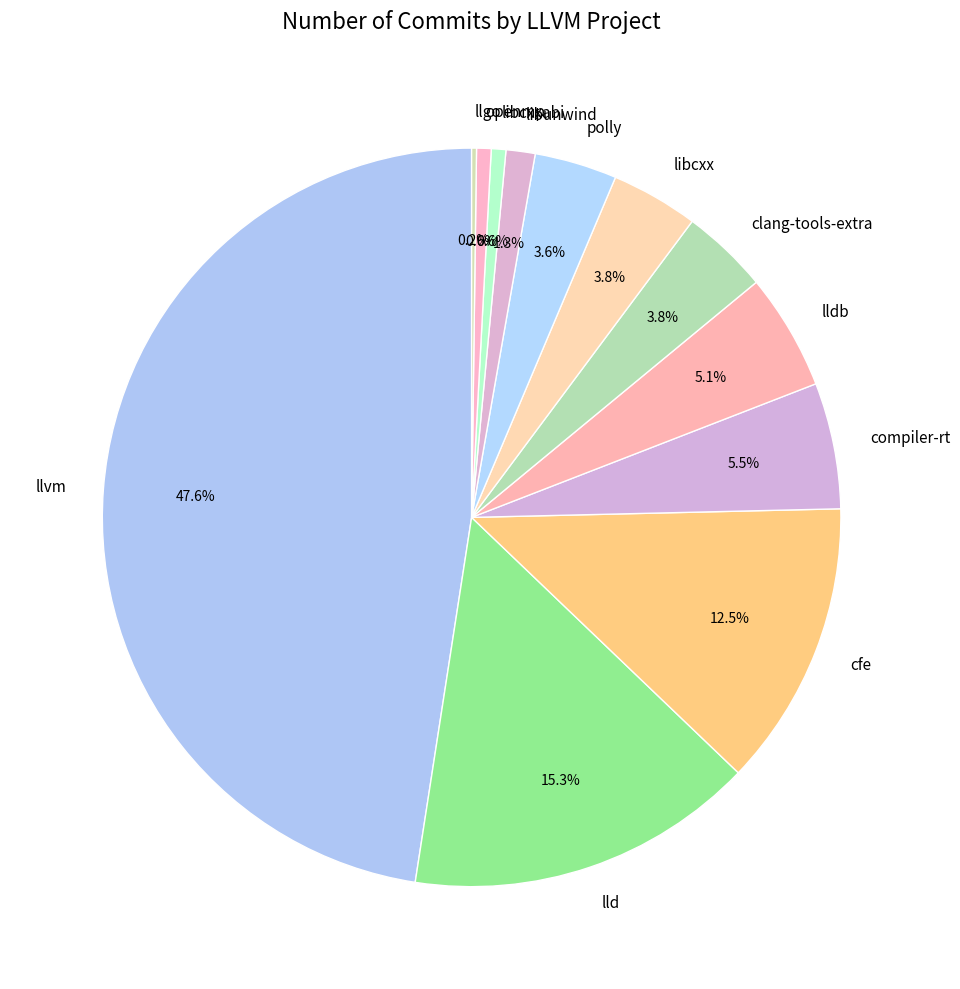

Between polly and libcxxabi, which is larger?

polly